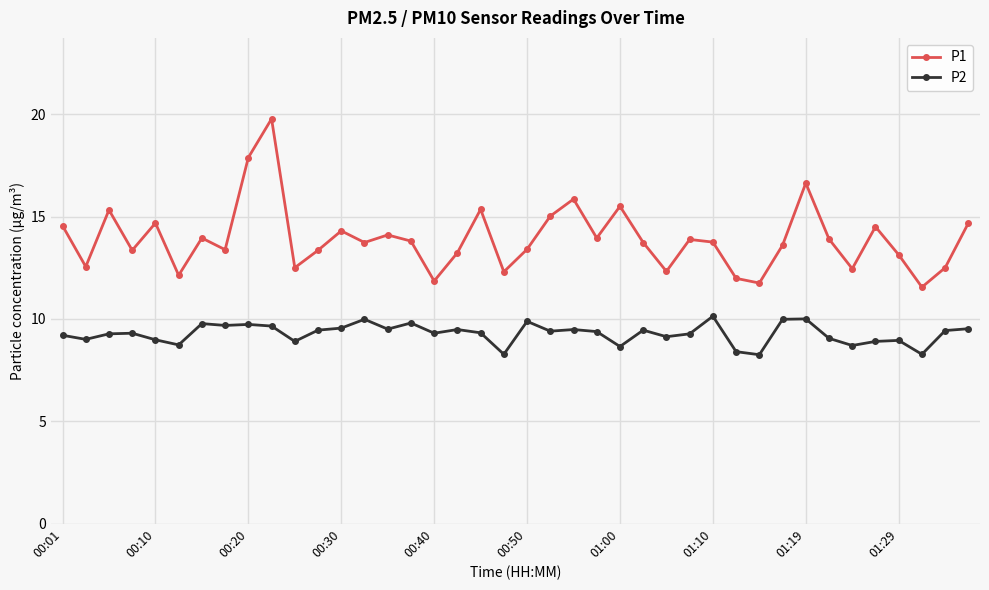

True or false: P2 and P1 cross at least once.

False